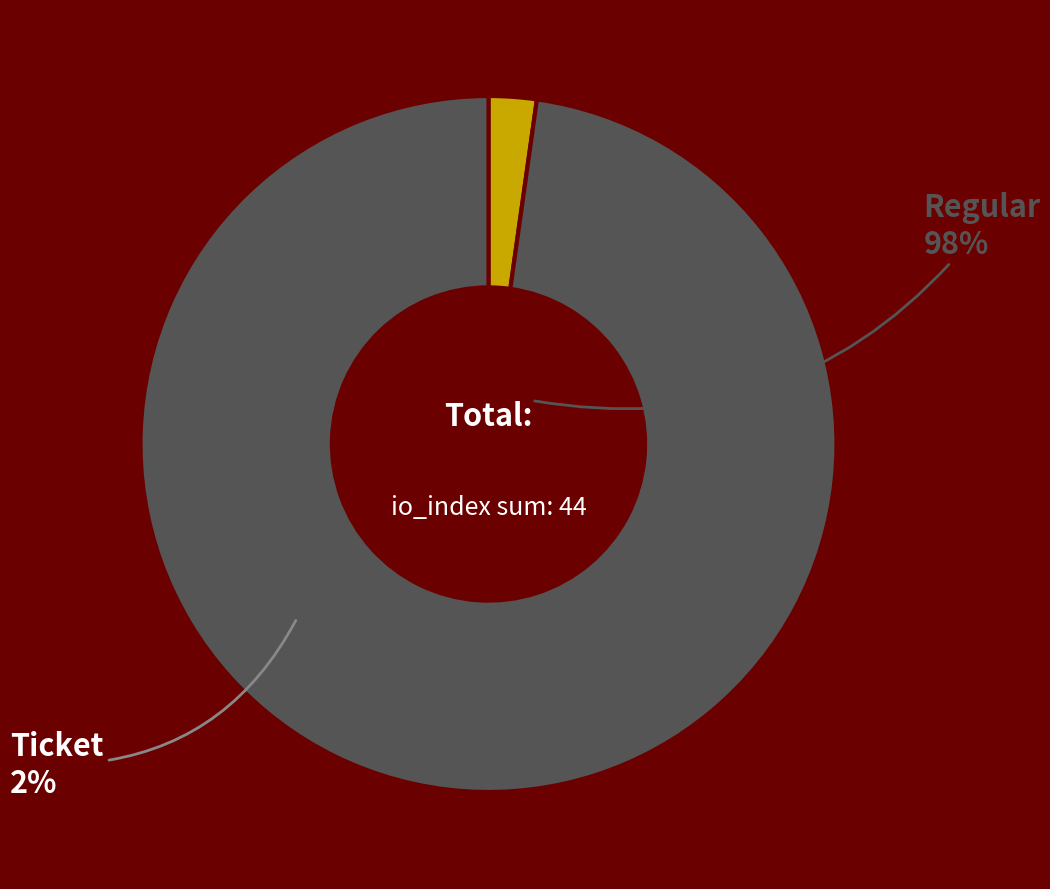

Is there any slice that represents more than half of the pie?

Yes